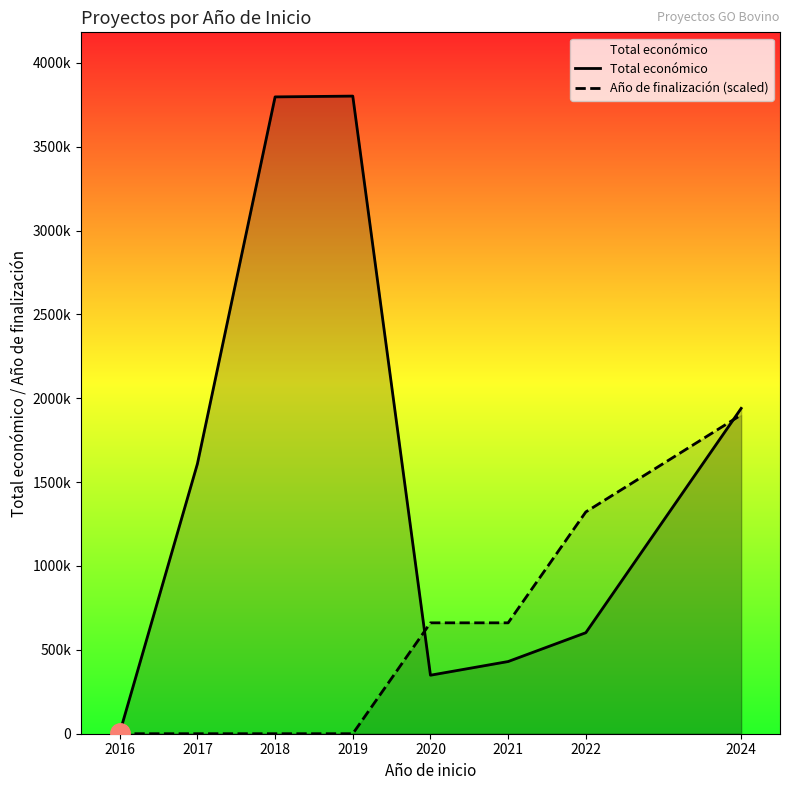

What is the maximum value shown in the chart?

3801668.0